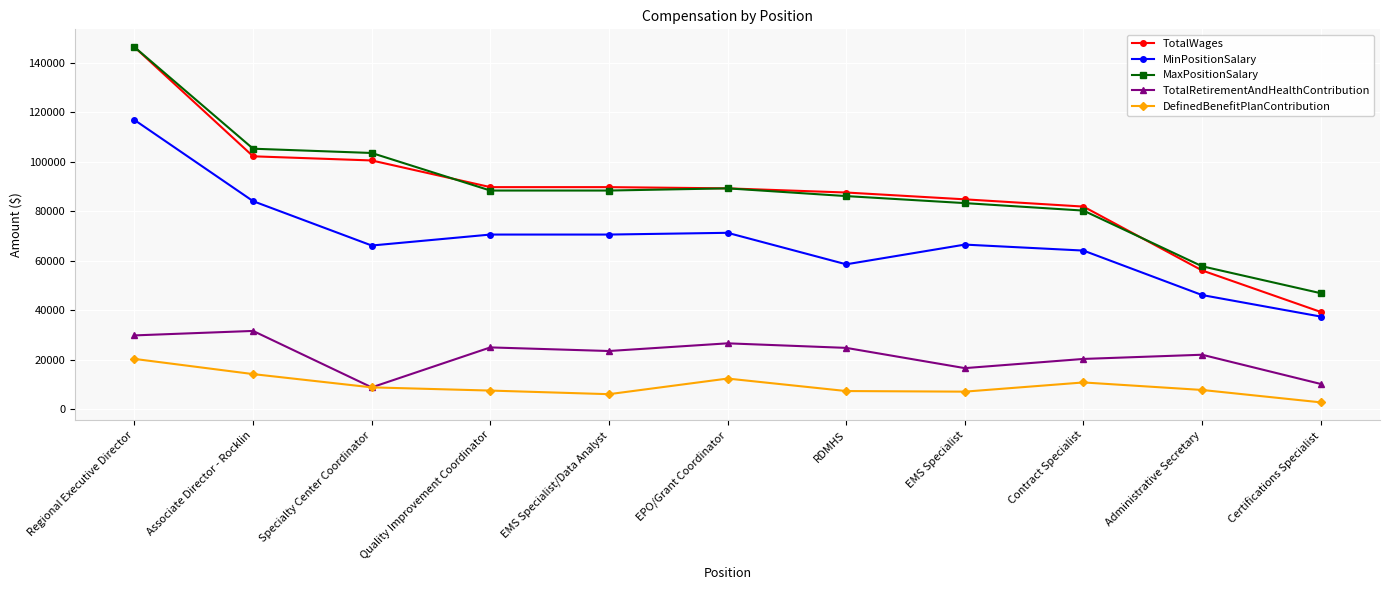

True or false: MinPositionSalary and TotalRetirementAndHealthContribution cross at least once.

False